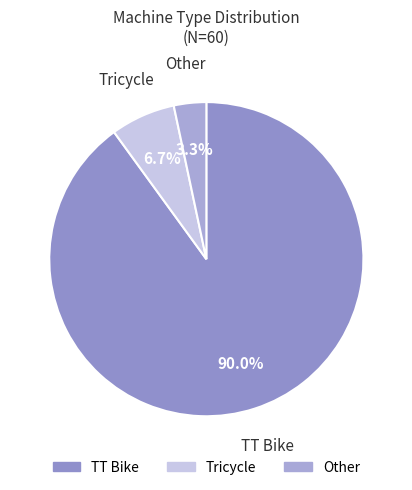

To the nearest percent, what is the combined percentage of Other and TT Bike?

93%